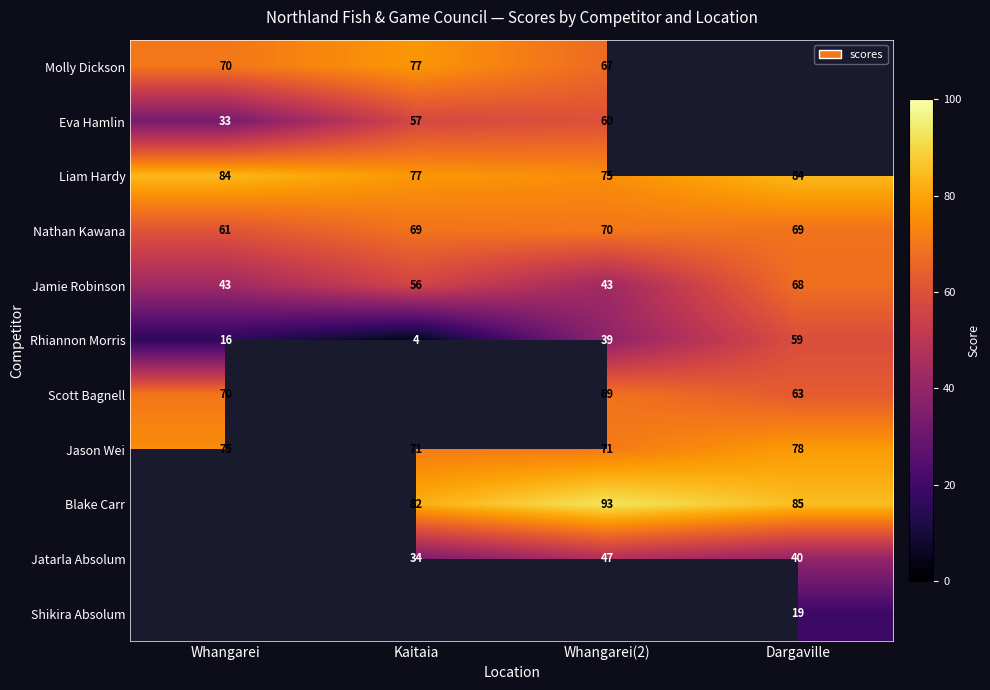

At how many categories does at least one series exceed 0?

4